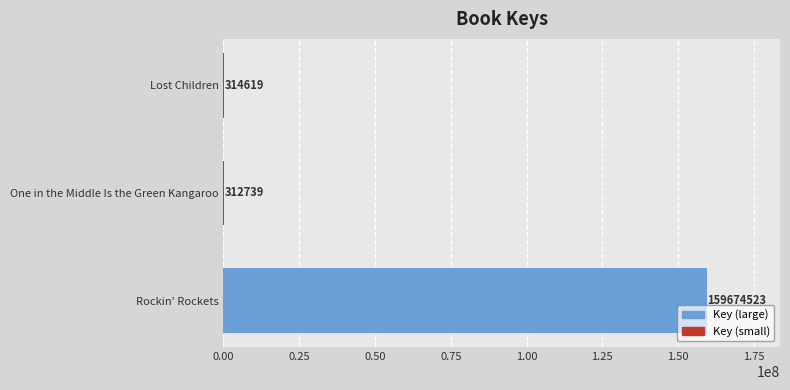

Is it true that the value at One in the Middle Is the Green Kangaroo is 312739?

True